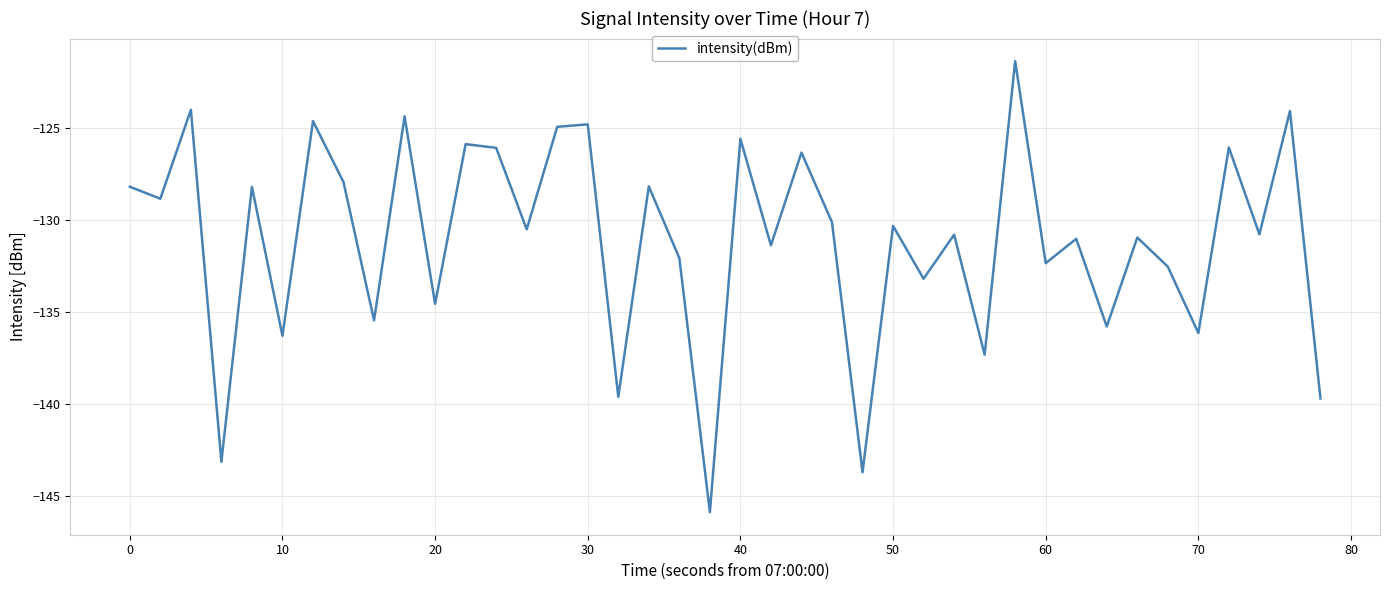

What is the smallest value displayed?

-145.9